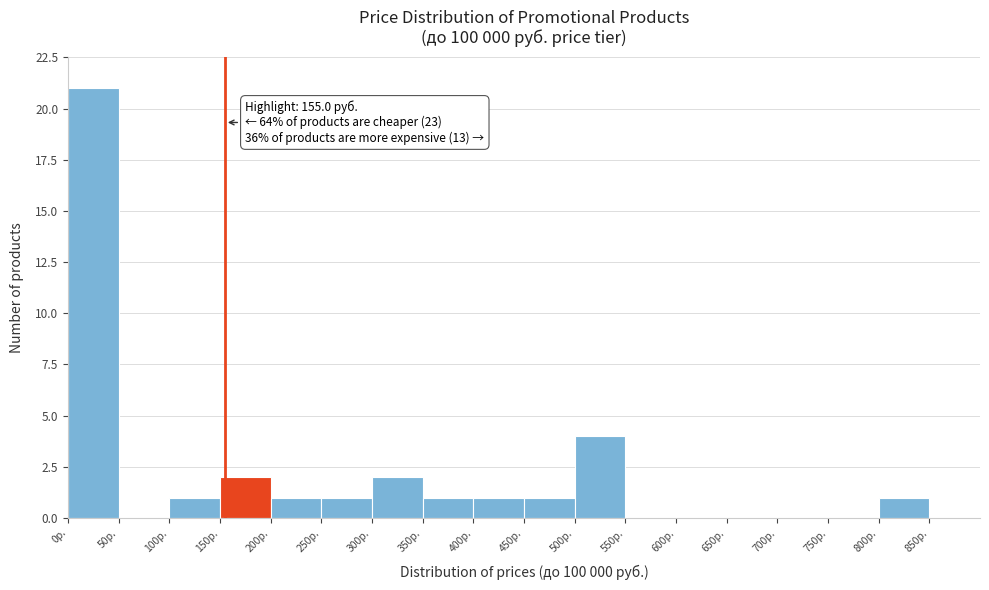

Over which range of the x-axis is the bar tallest?

0 to 50